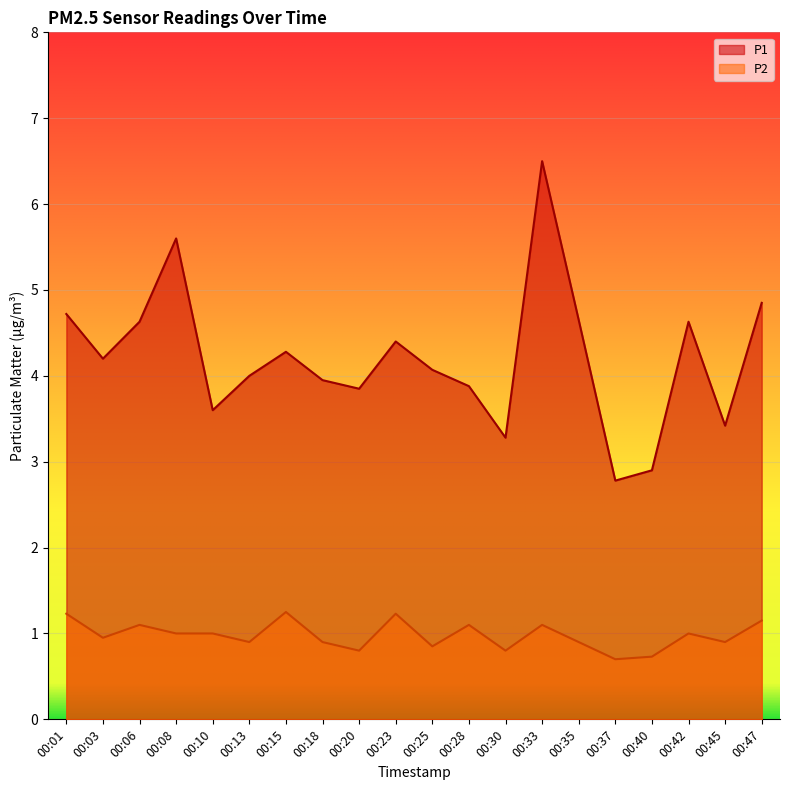

Where does the P2 series first go above 1?

00:01